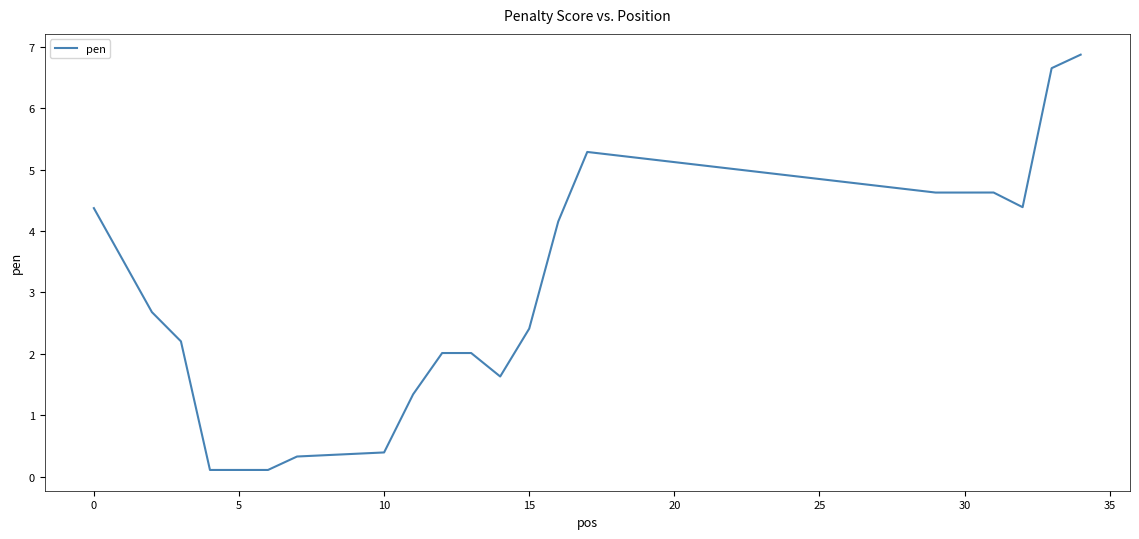

What is the greatest value displayed?

6.9